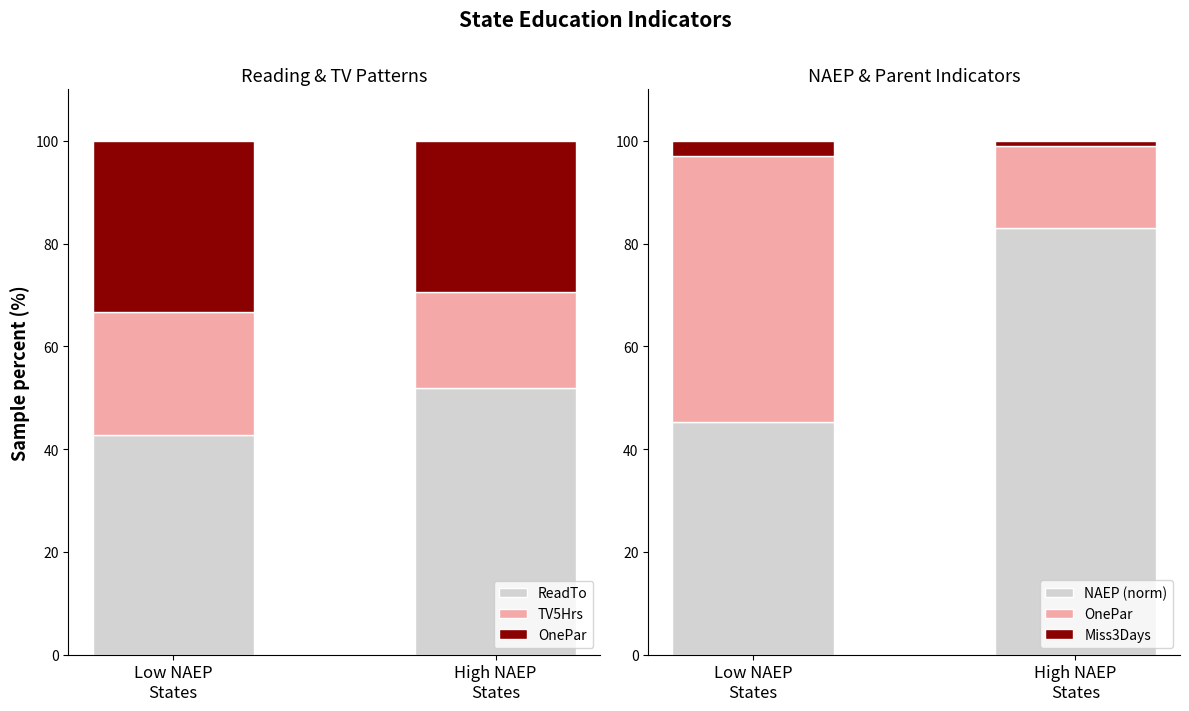

Rank the categories by NAEP (norm) value from highest to lowest.

High NAEP
States, Low NAEP
States